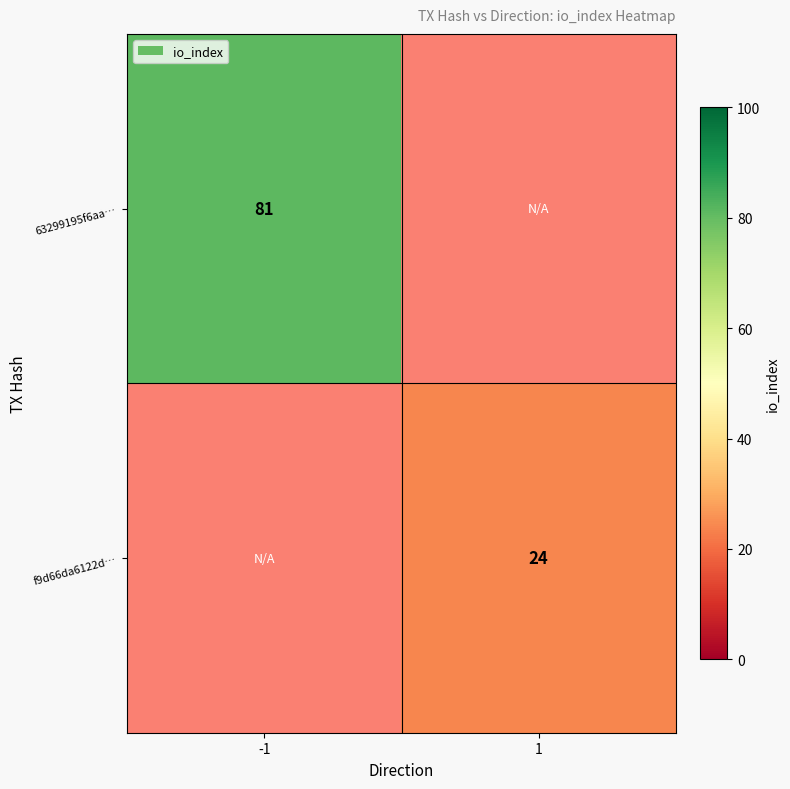

True or false: 63299195f6aa… has a value of 81 at -1.

True